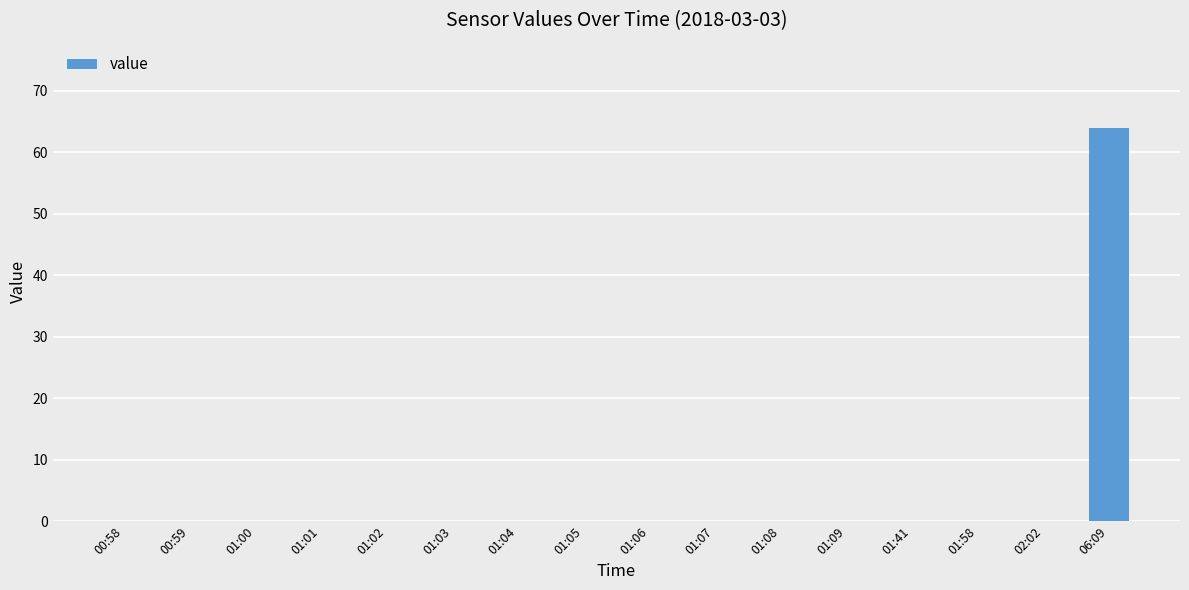

What is the sum of all values?

64